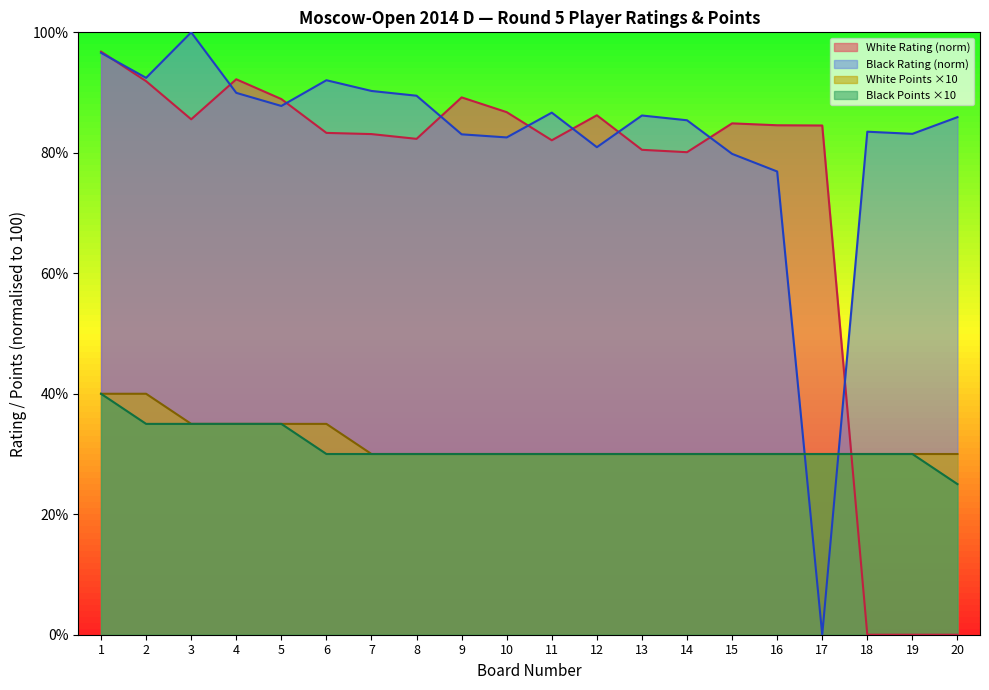

How many categories are shown in the chart?

20